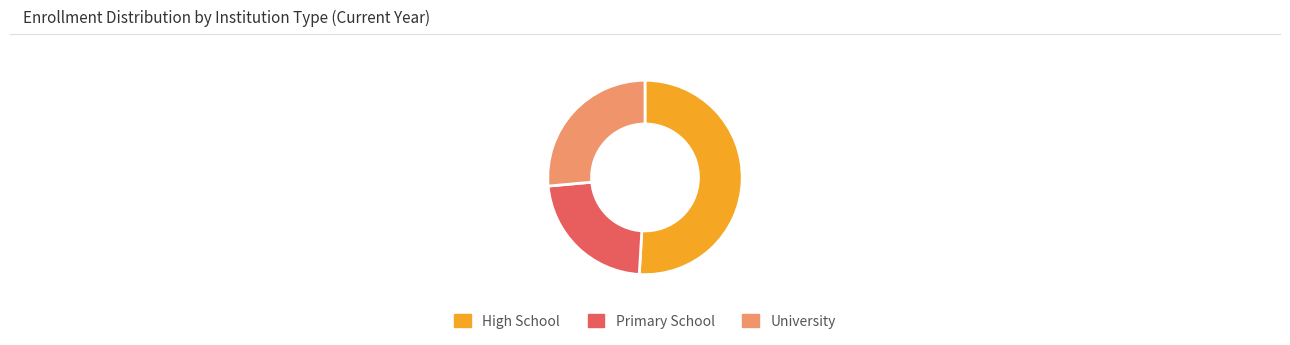

Between Primary School and University, which is larger?

University